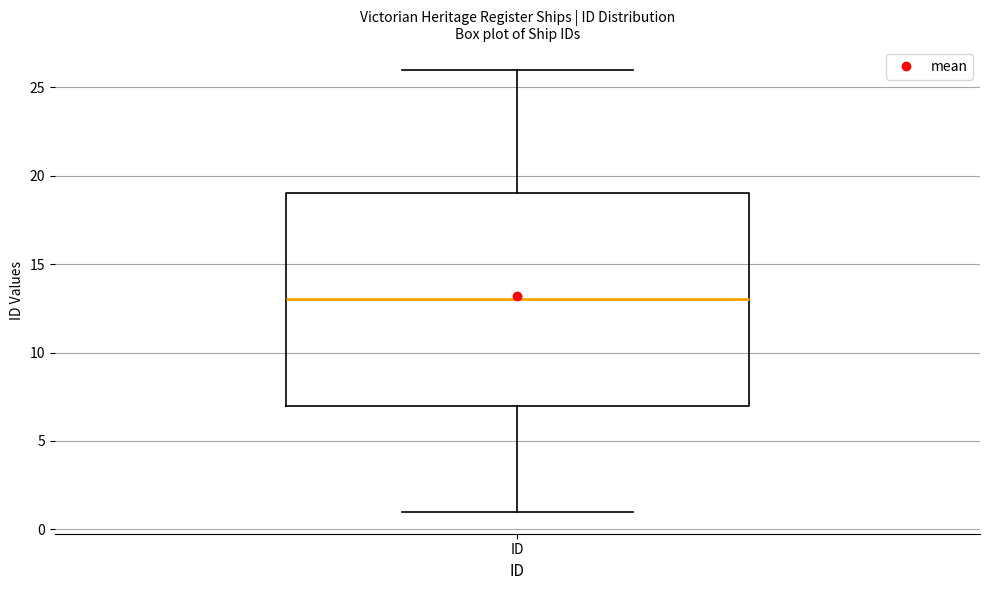

Transcribe this box plot: give where the median line is, the range the box spans, and where the two whiskers end, as read against the y-axis. The values are not printed on the chart, so give them approximately, as read against the axis.

median 13, box 7 to 19, whiskers 1 to 26